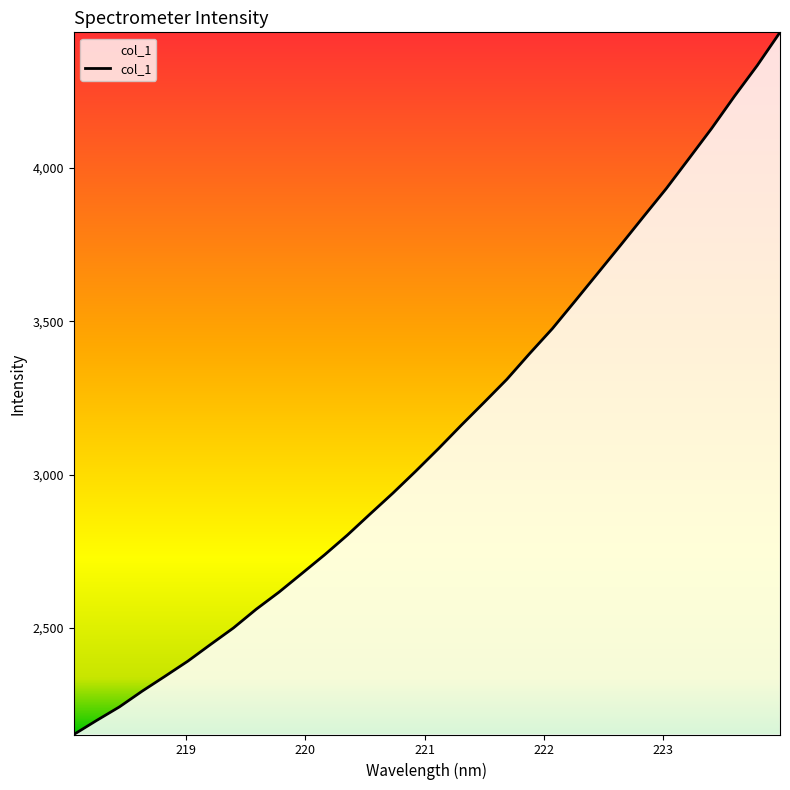

What is the maximum value shown in the chart?

4441.9